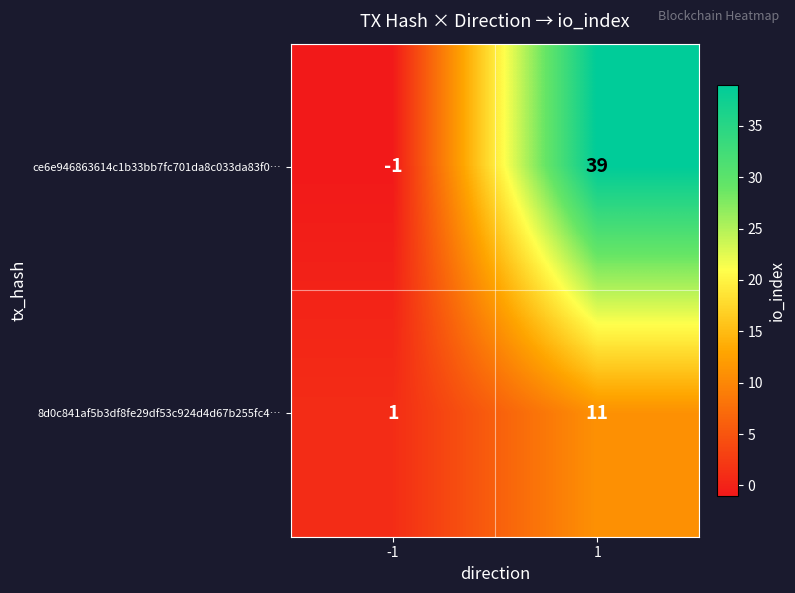

Which series has the widest spread of values?

ce6e946863614c1b33bb7fc701da8c033da83f0…